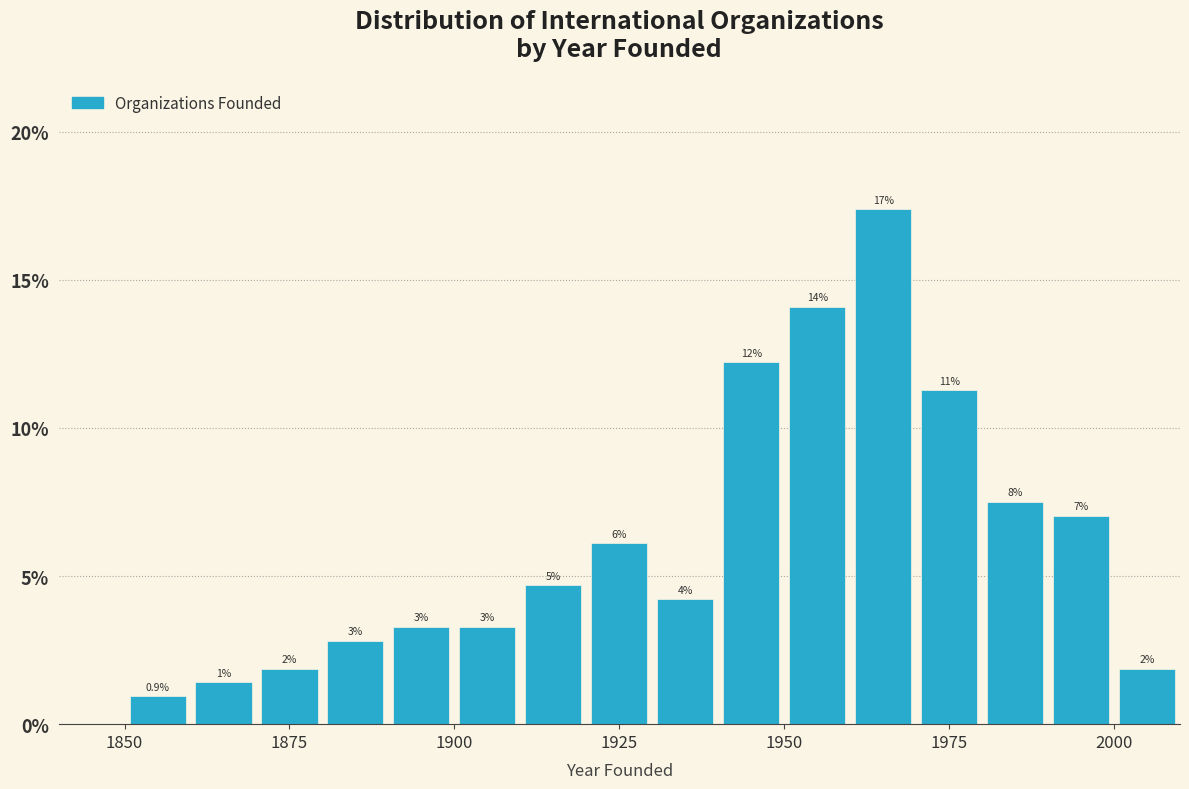

Around what value on the x-axis is the tallest bar? Give the approximate position of its centre, as read against the axis.

1965